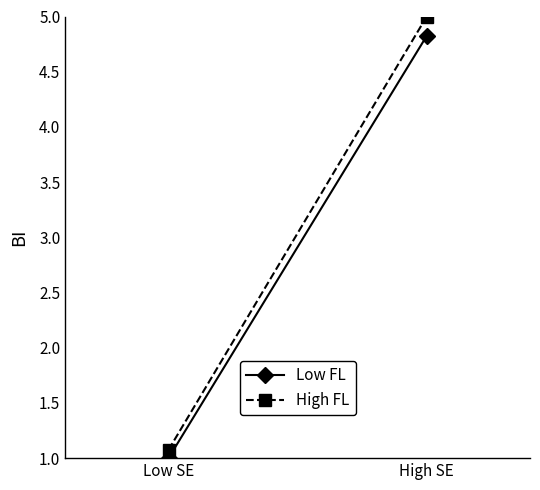

How many data points in High FL are less than 5?

1